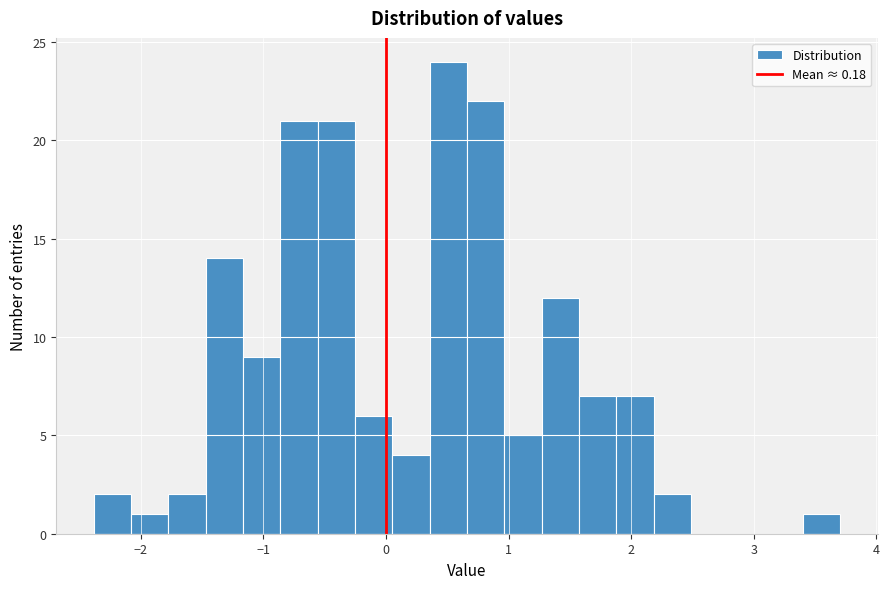

Read against the x-axis, roughly where is the centre of the tallest bar?

0.5